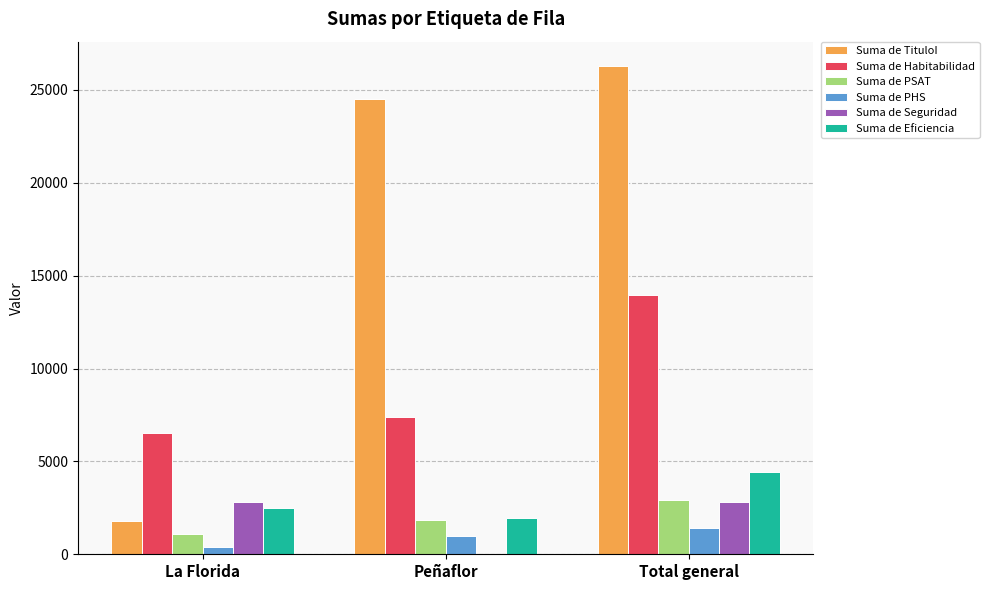

The Suma de Habitabilidad series shows 19338.8 at Total general. True or false?

False